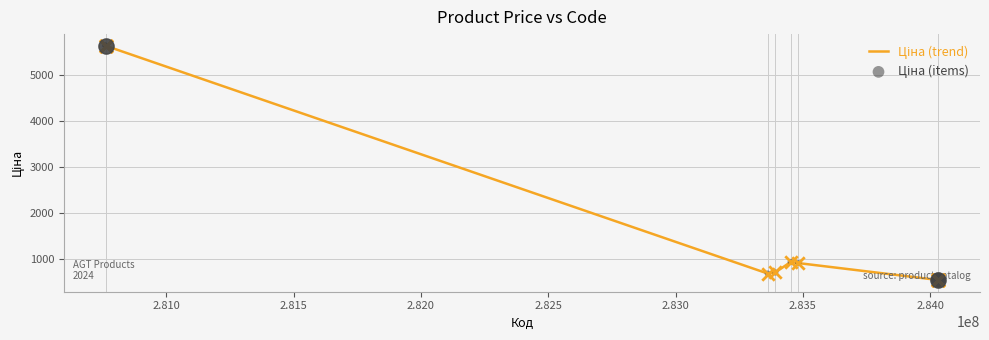

What is the greatest value displayed?

5636.0